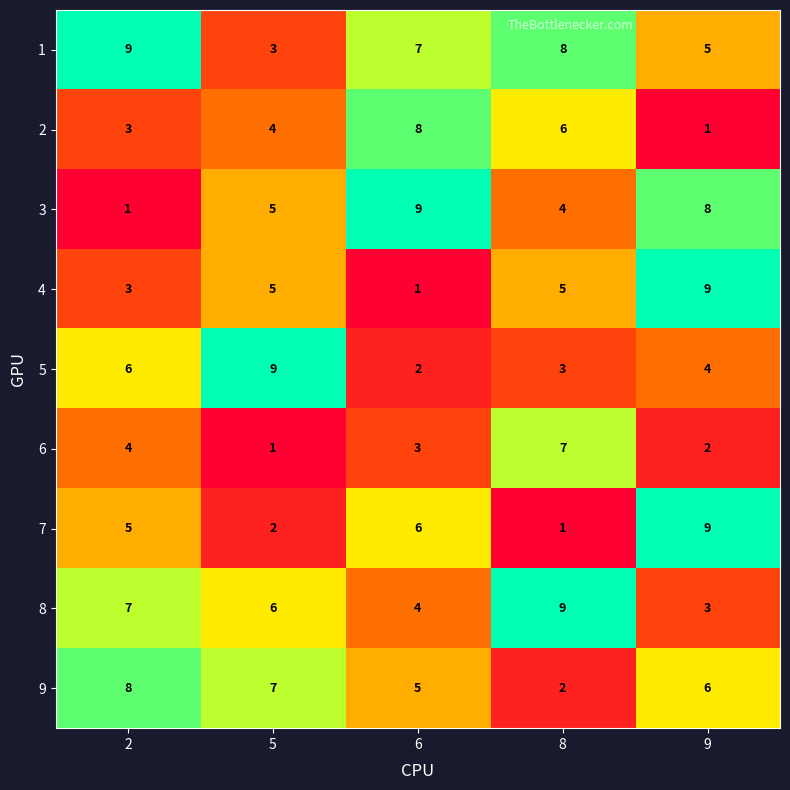

Between 2 and 8, which series saw the biggest shift?

9